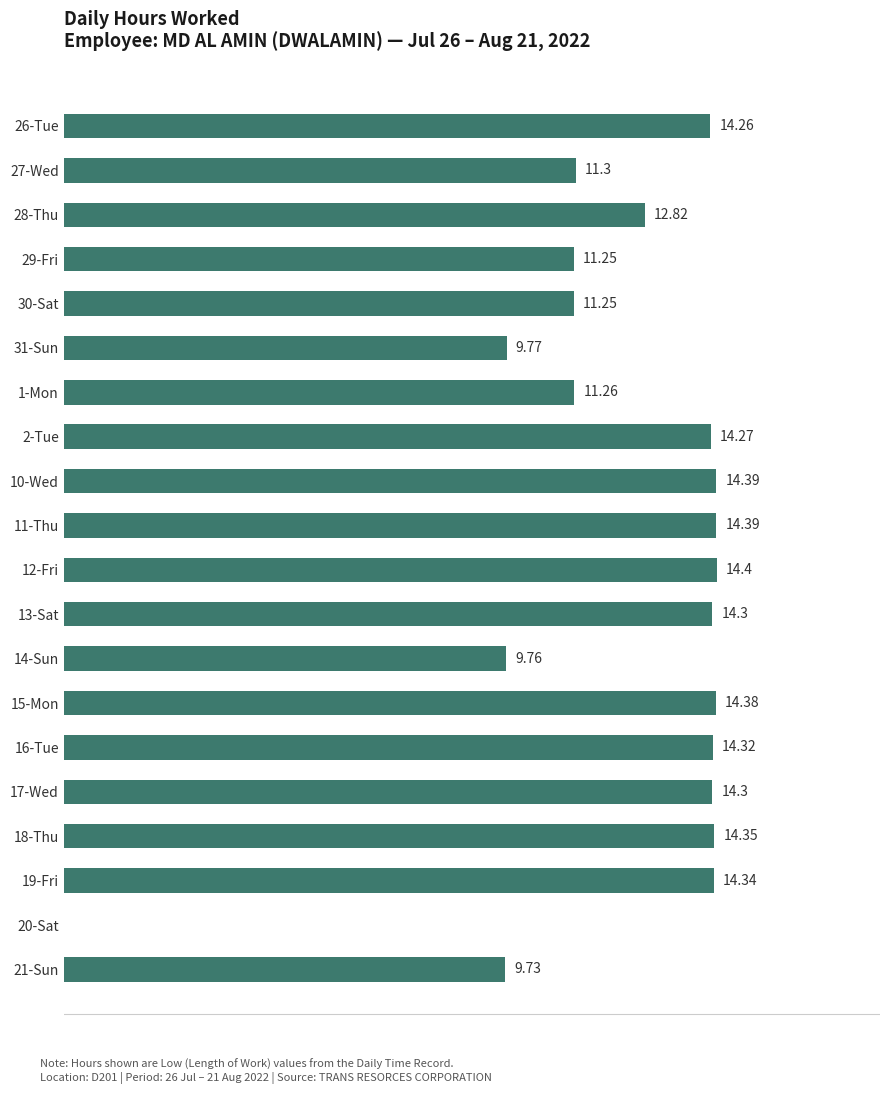

Which has a higher value, 1-Mon or 28-Thu?

28-Thu